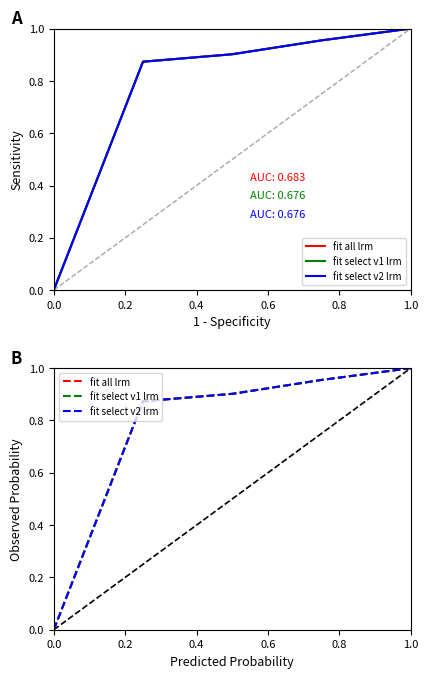

How many values in the fit all lrm series exceed 0?

4